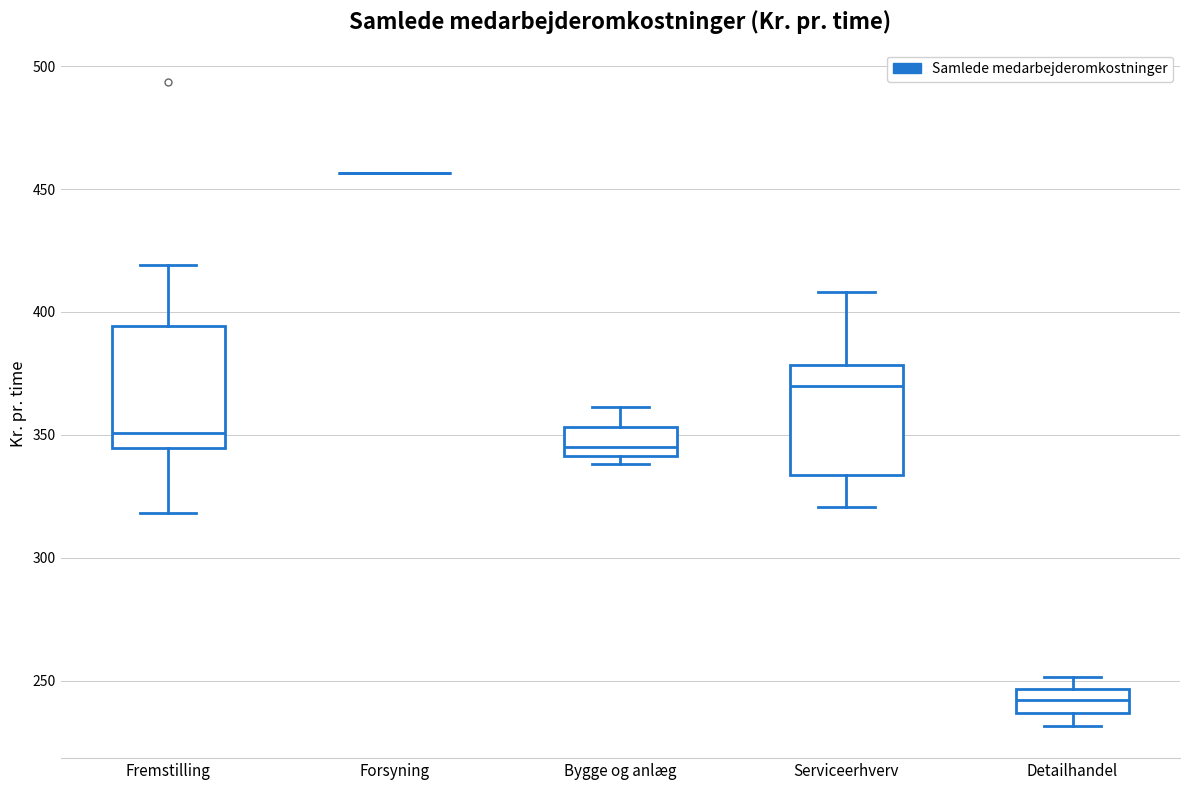

Where does the upper whisker of the box for Serviceerhverv end on the y-axis? The values are not printed on the chart, so give them approximately, as read against the axis.

410